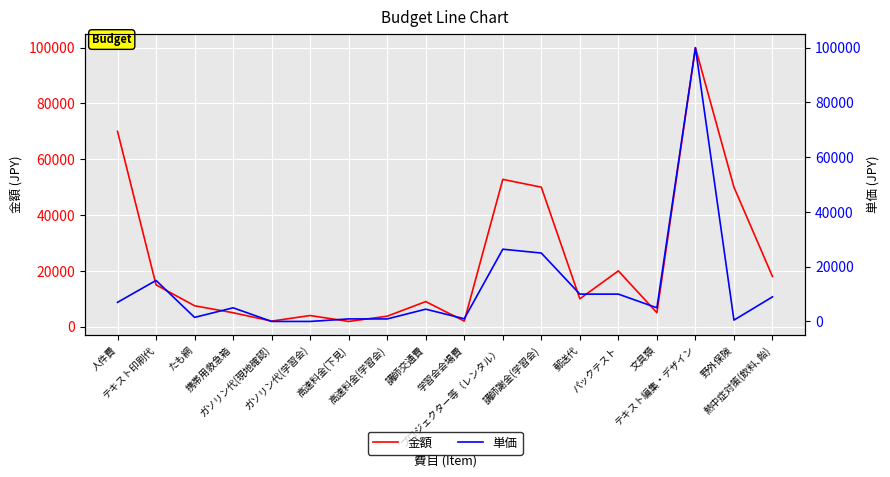

How many data points in 金額 are less than 10000?

9